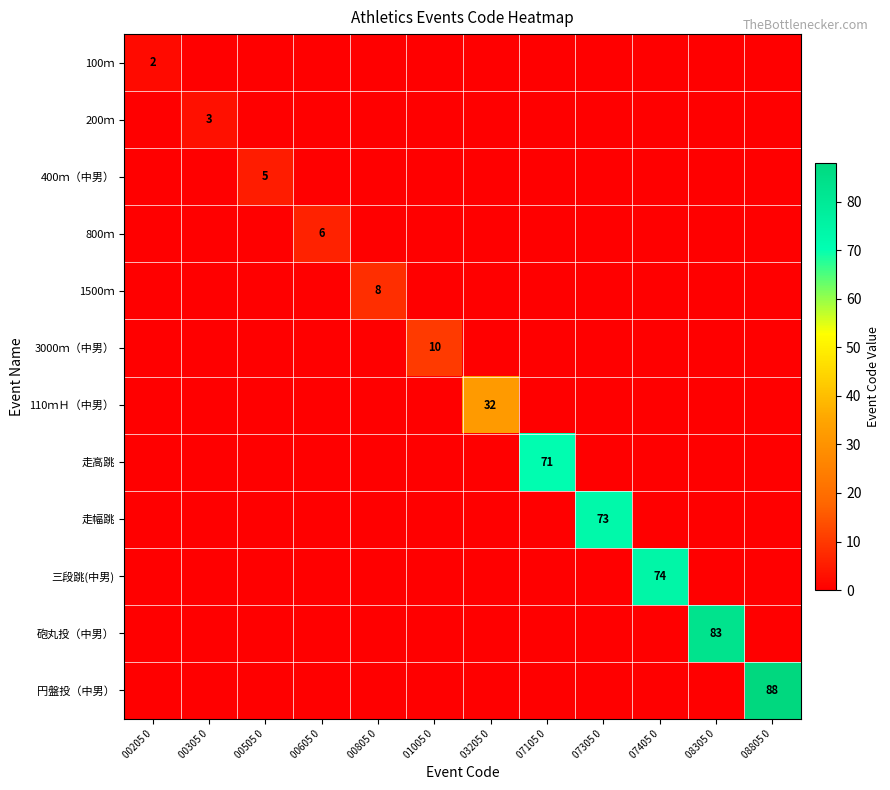

True or false: 400ｍ（中男） has a value of 5 at 00505 0.

True